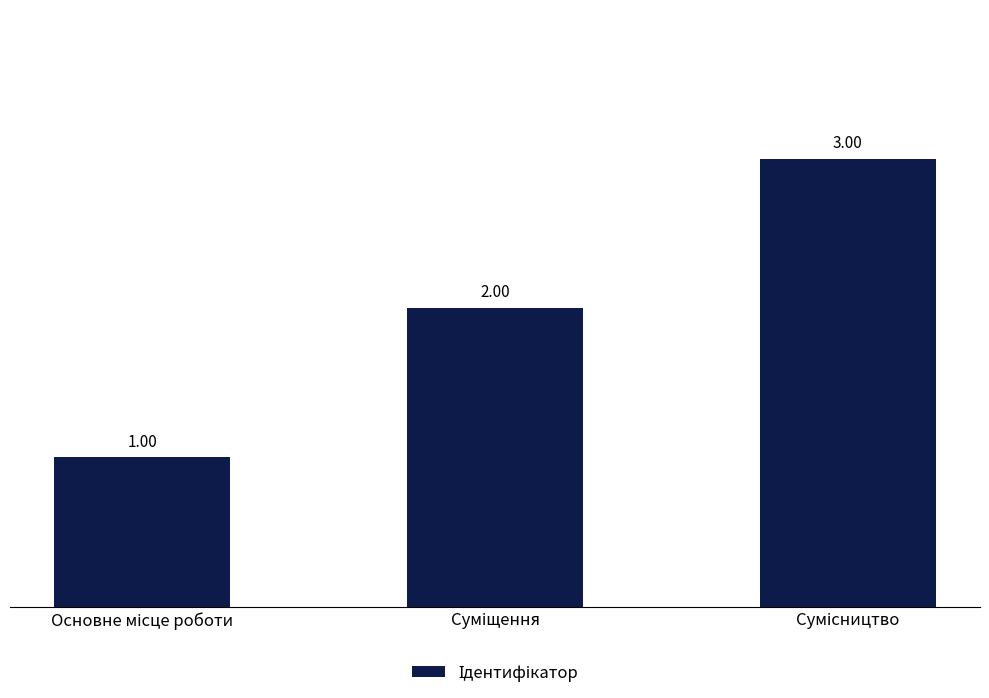

What is the change in value from Суміщення to Сумісництво?

+1